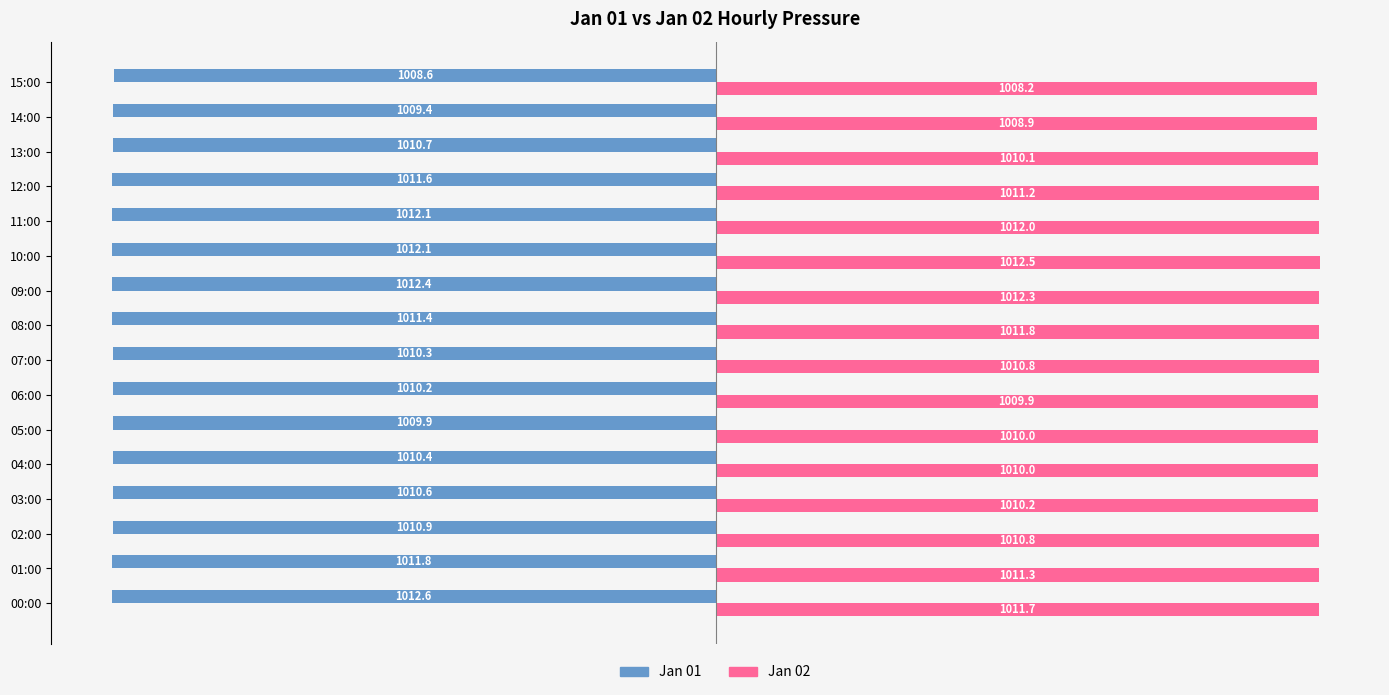

The Jan 02 series shows 1012.3 at 09:00. True or false?

True